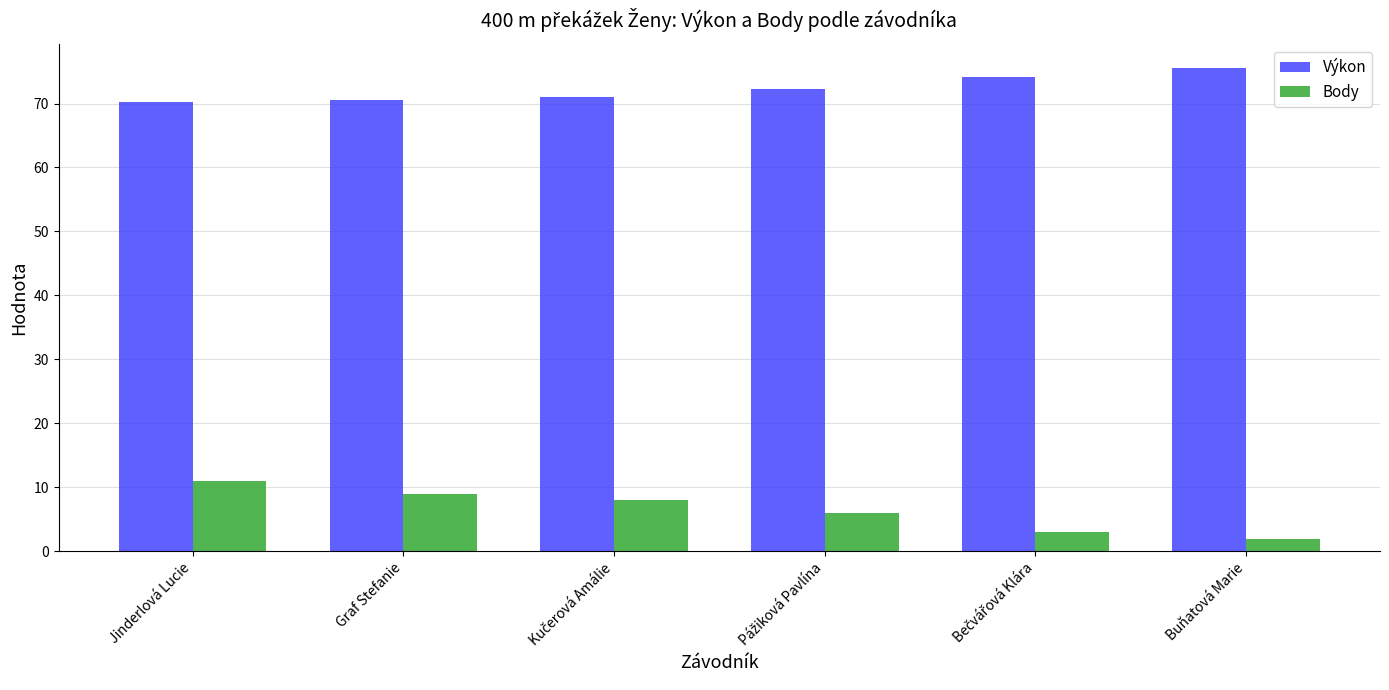

Reading right to left, what are all the values shown in this chart?

Výkon: 75.5	74.2	72.3	71.0	70.6	70.3
Body: 2.0	3.0	6.0	8.0	9.0	11.0